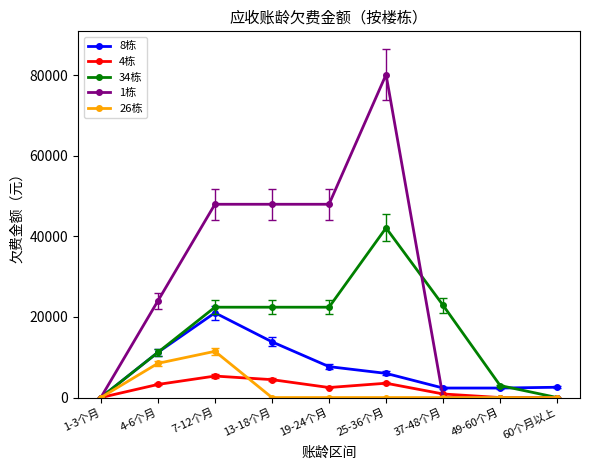

Between 1-3个月 and 13-18个月, which series saw the biggest shift?

1栋